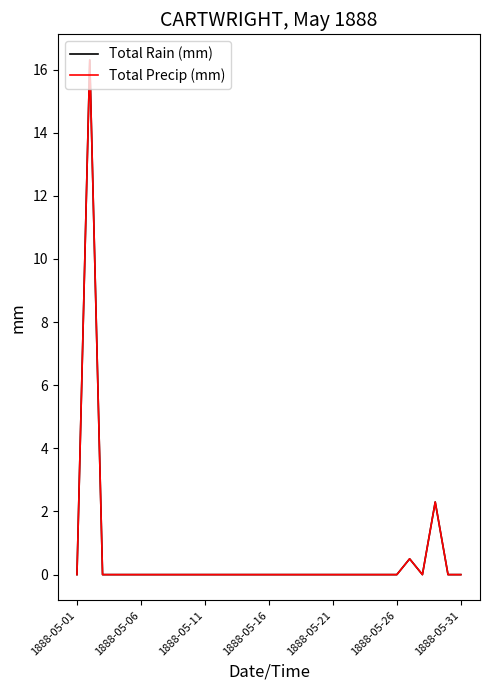

Does the chart have visible grid lines?

No